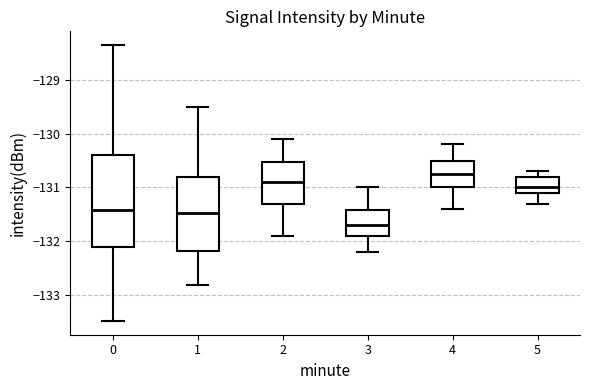

Where is the lower edge of the box at x = 0 on the y-axis? The values are not printed on the chart, so give them approximately, as read against the axis.

-132.1